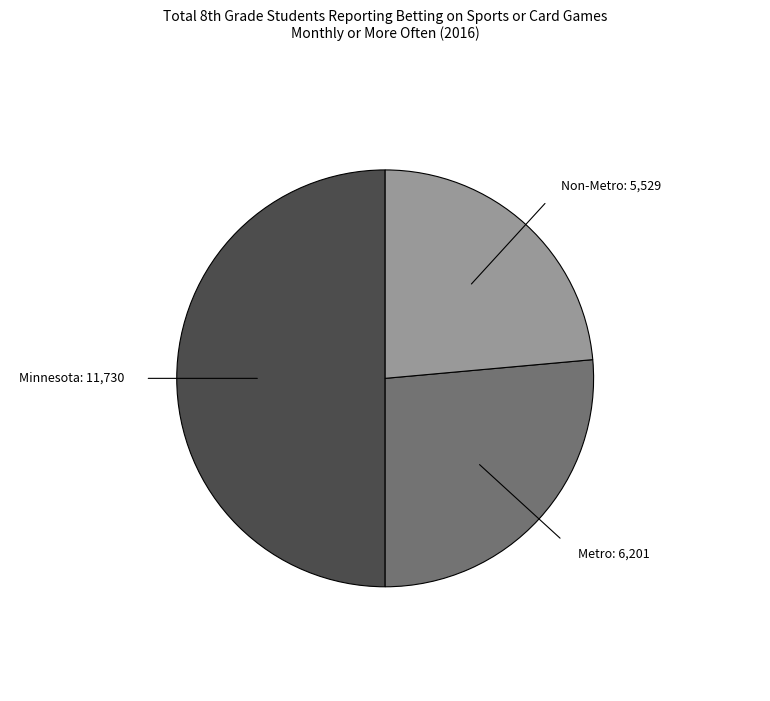

How many segments does this pie chart have?

3